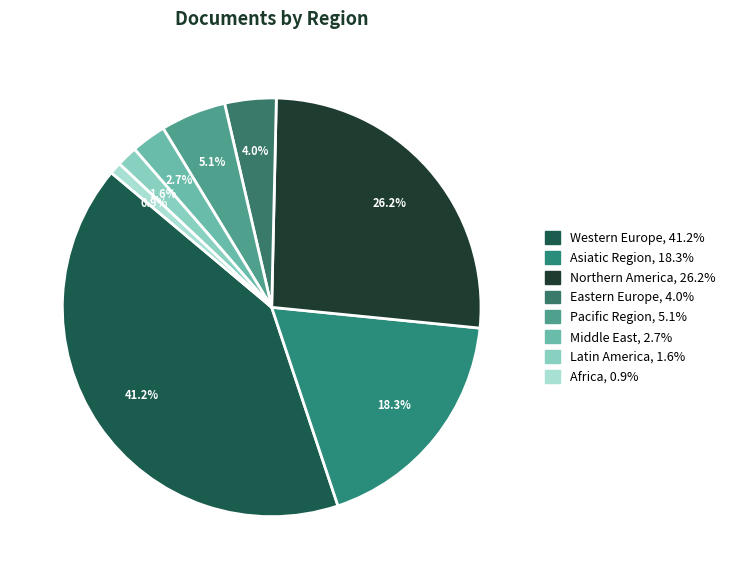

Which slice is the largest?

Western Europe